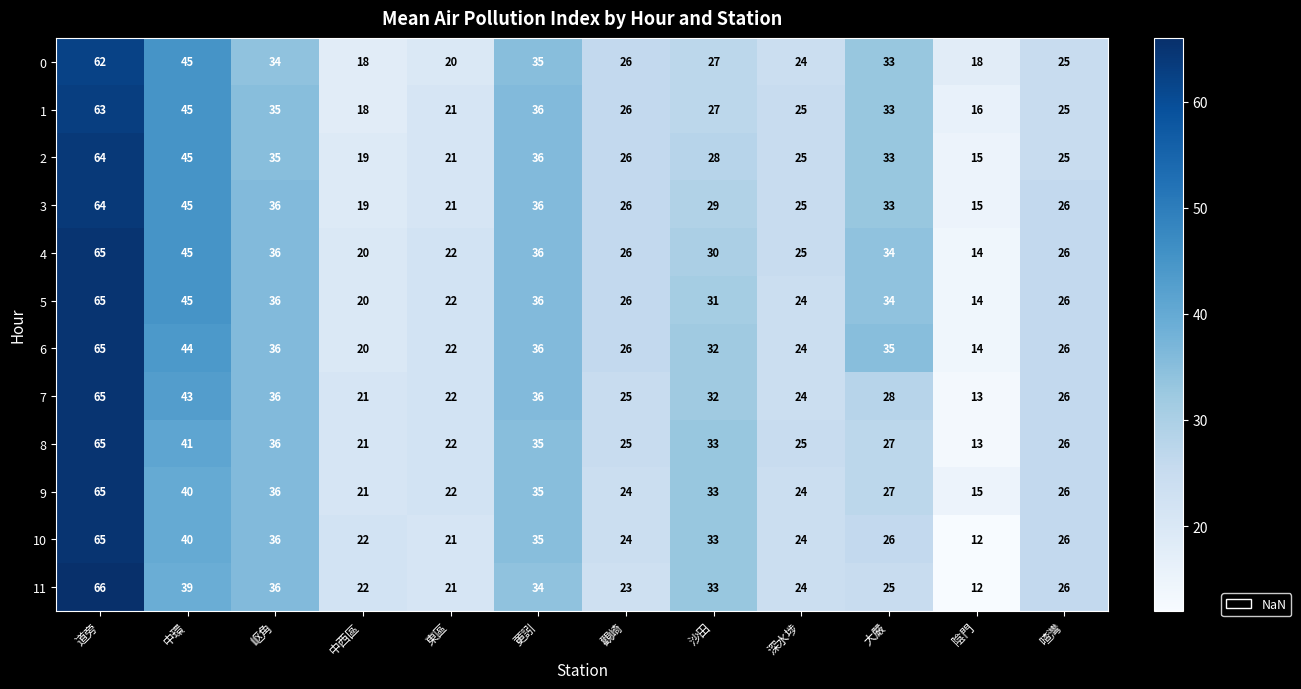

What is the total value across all series at 東區?

257